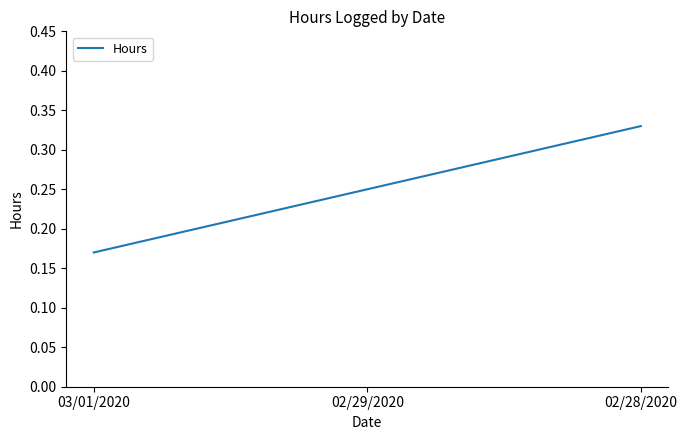

What position from the right is 02/29/2020?

2